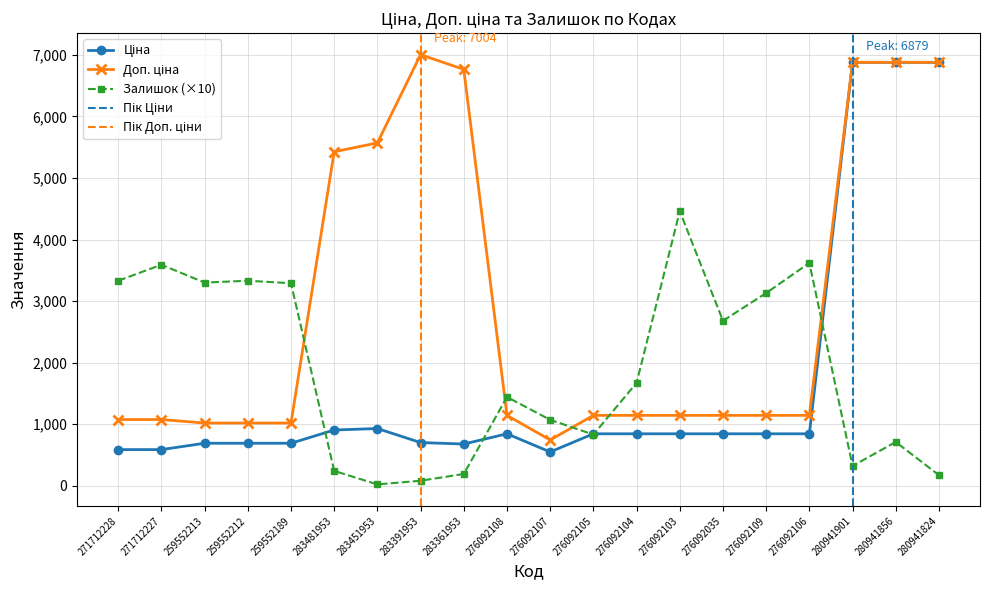

Which series has the largest range (max minus min)?

Ціна